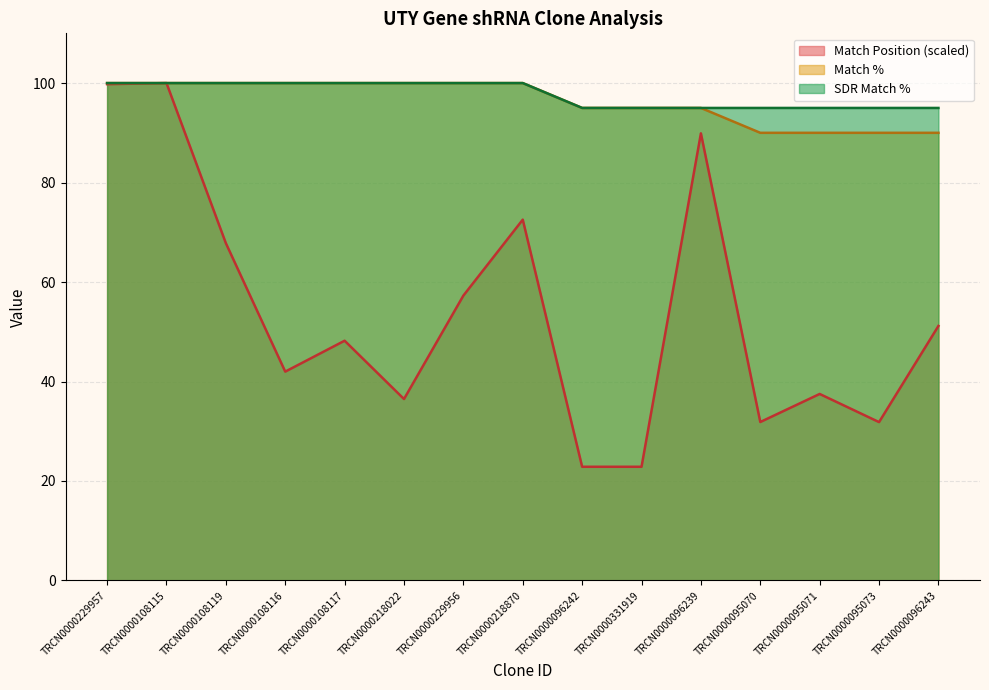

What are all the series names shown in the legend?

Match Position (scaled), Match %, SDR Match %